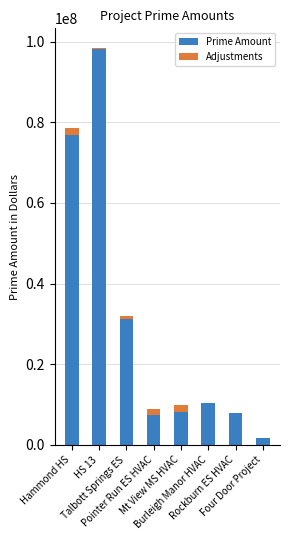

What is the maximum value for Prime Amount?

98078615.6